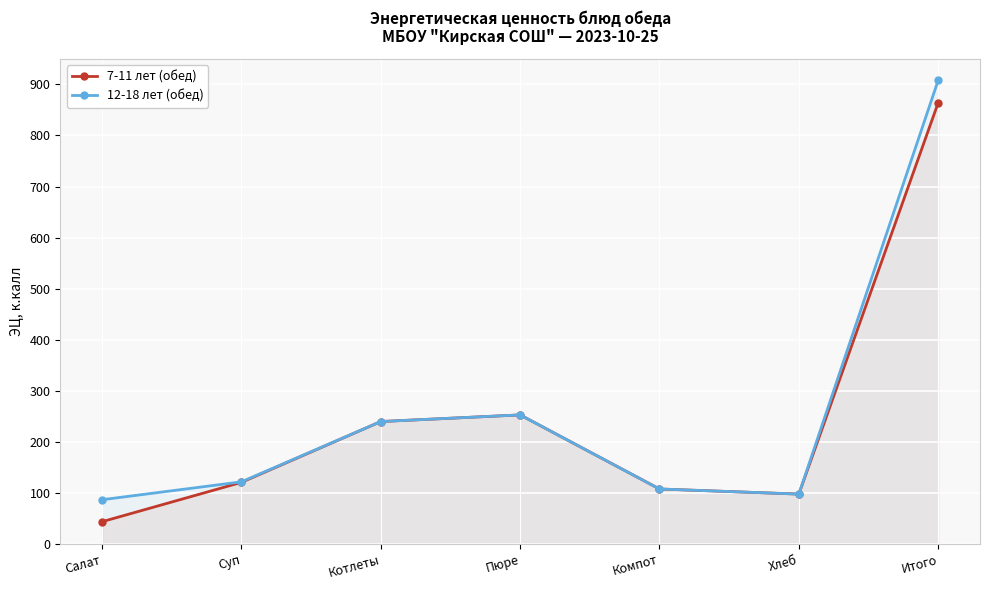

List the series in order of their peak value, highest first.

12-18 лет (обед), 7-11 лет (обед)